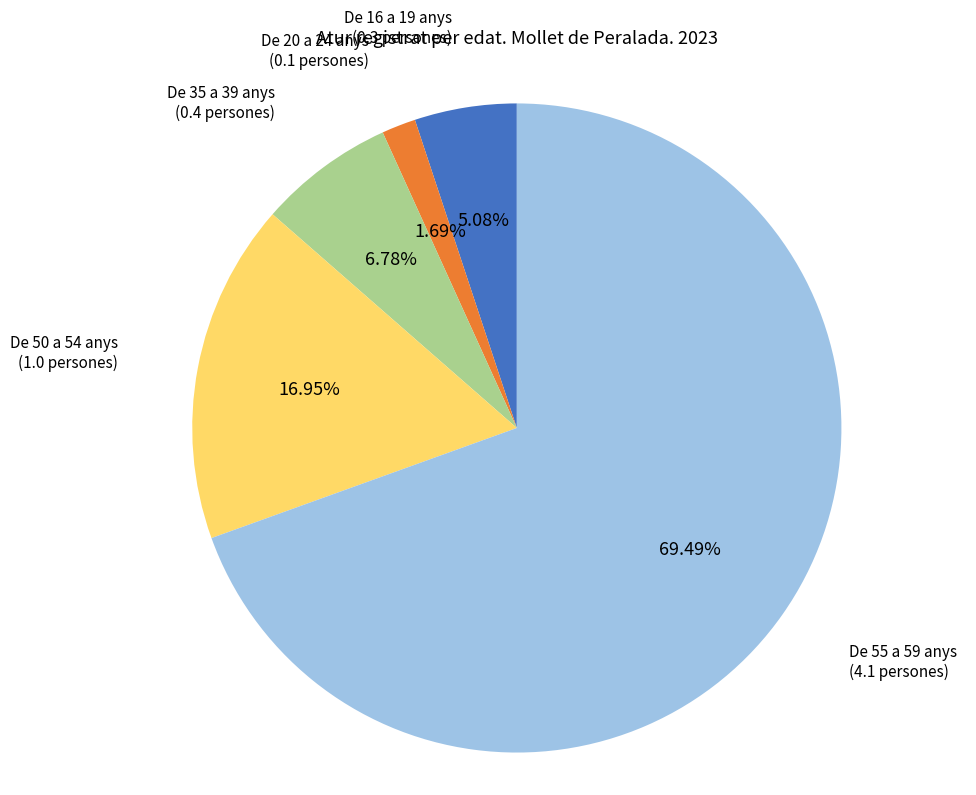

Does any single category account for the majority?

Yes